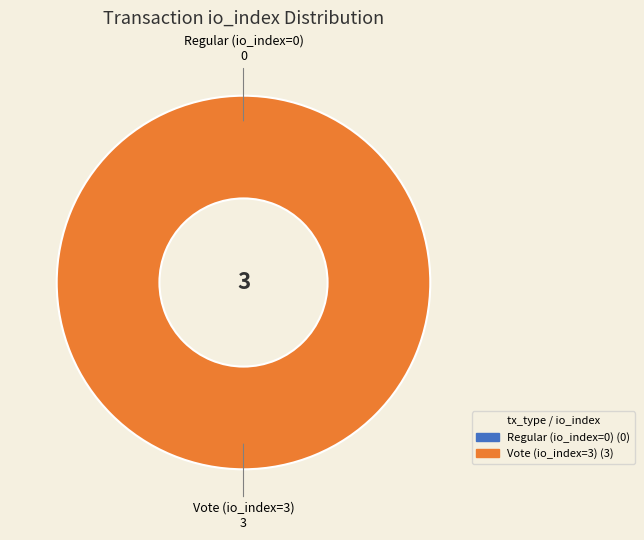

Which category has the smallest portion of the pie?

Regular (io_index=0)